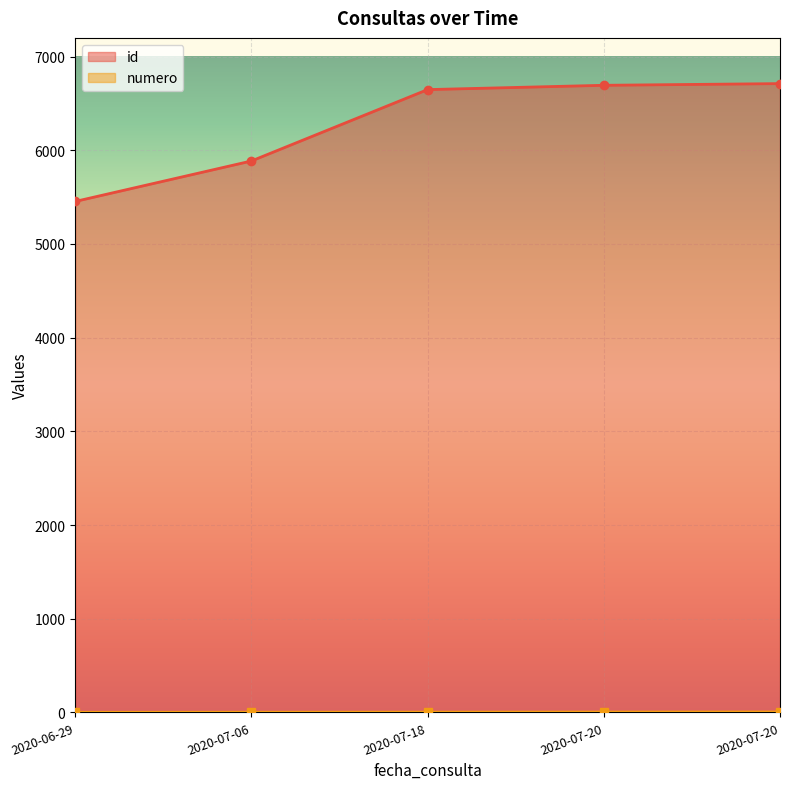

Rank the series at 2020-07-18 from highest to lowest value.

id, numero